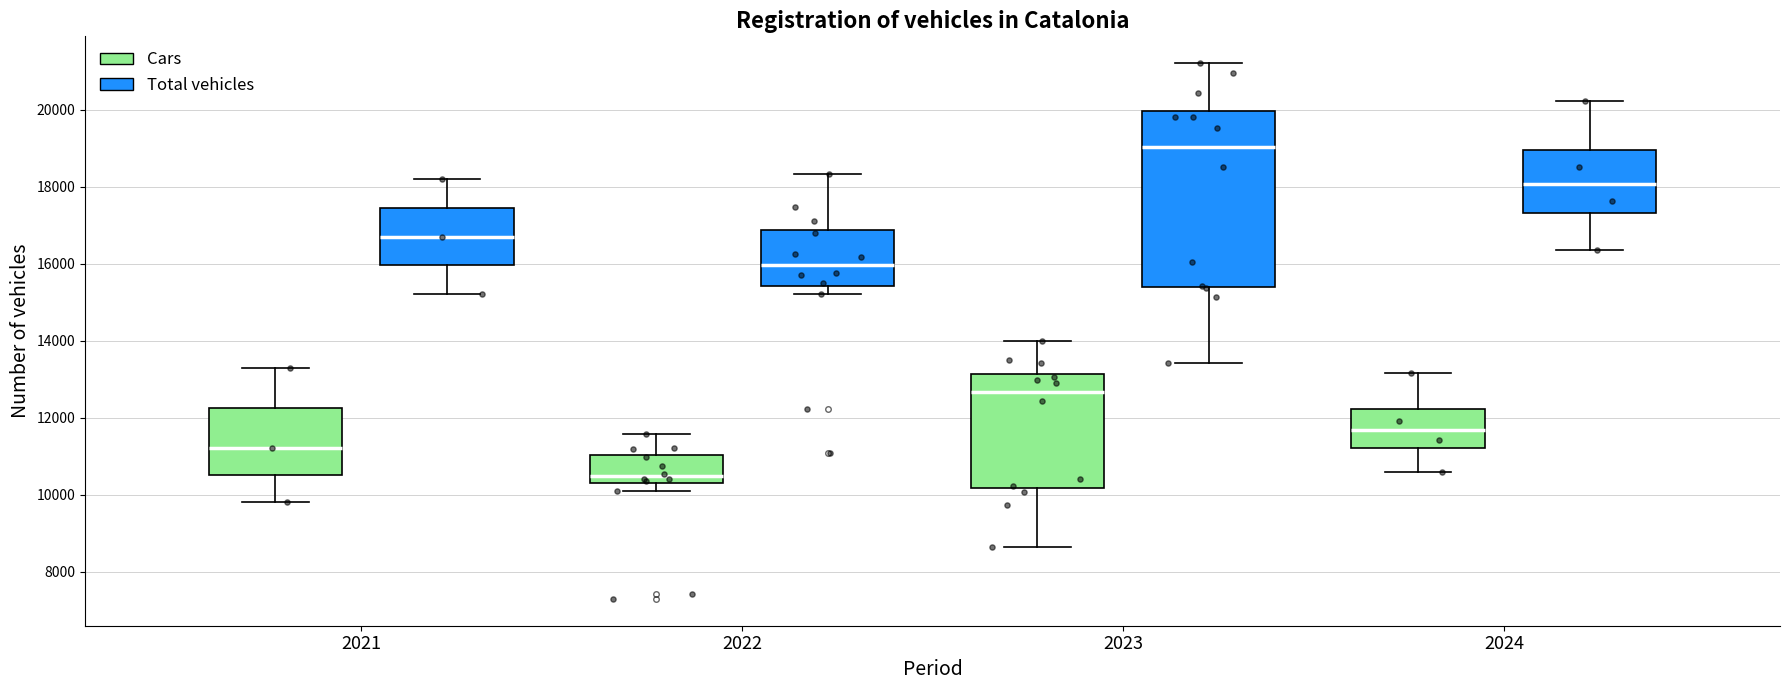

Where is the upper edge of the box for 2021 (Total vehicles) on the y-axis? The values are not printed on the chart, so give them approximately, as read against the axis.

17400